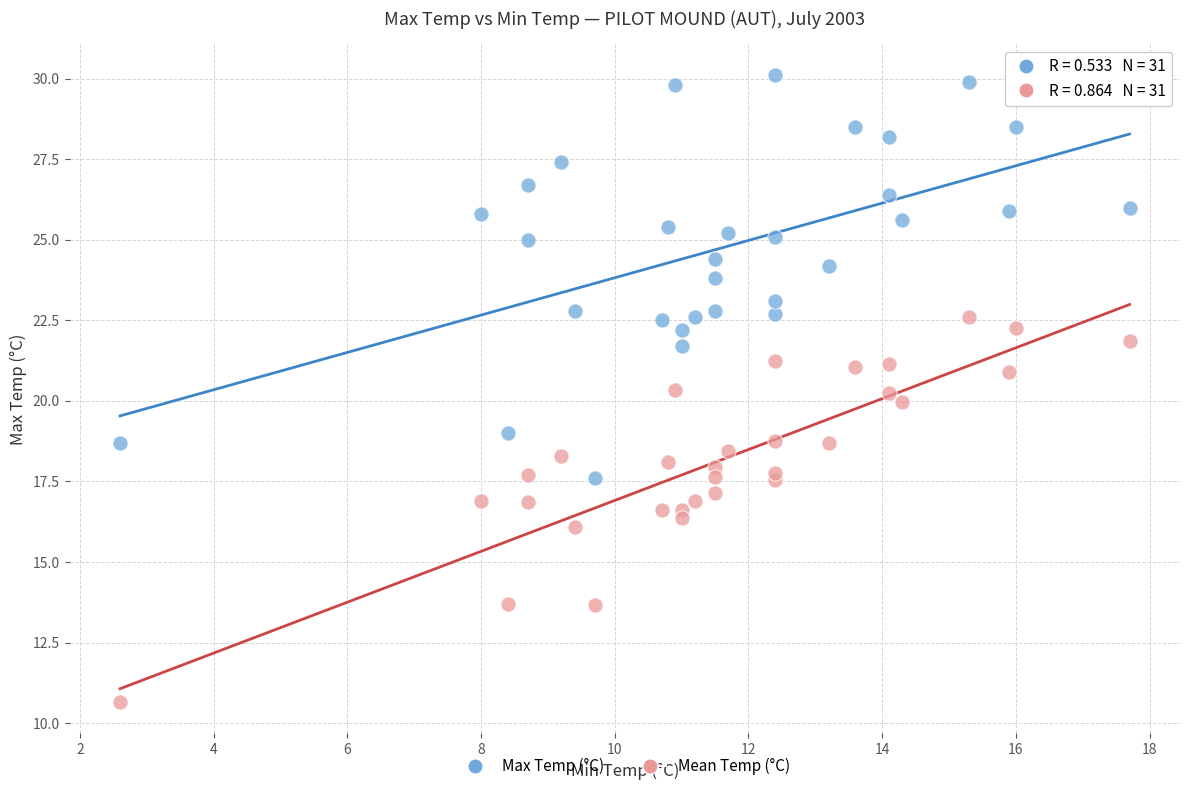

What are all the series names shown in the legend?

Max Temp (°C), Mean Temp (°C)